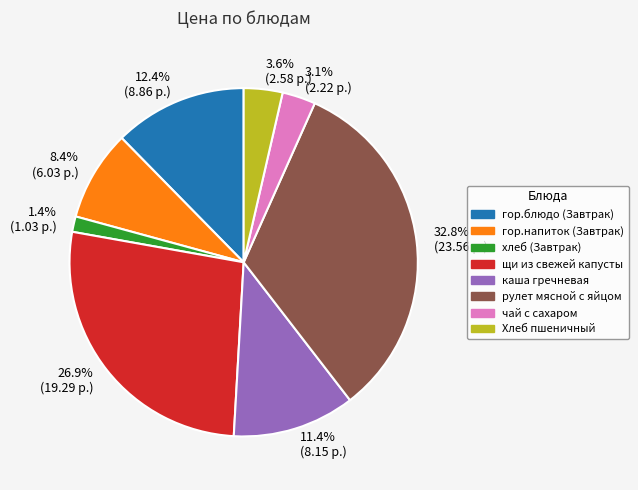

Which has a higher value, хлеб (Завтрак) or чай с сахаром?

чай с сахаром